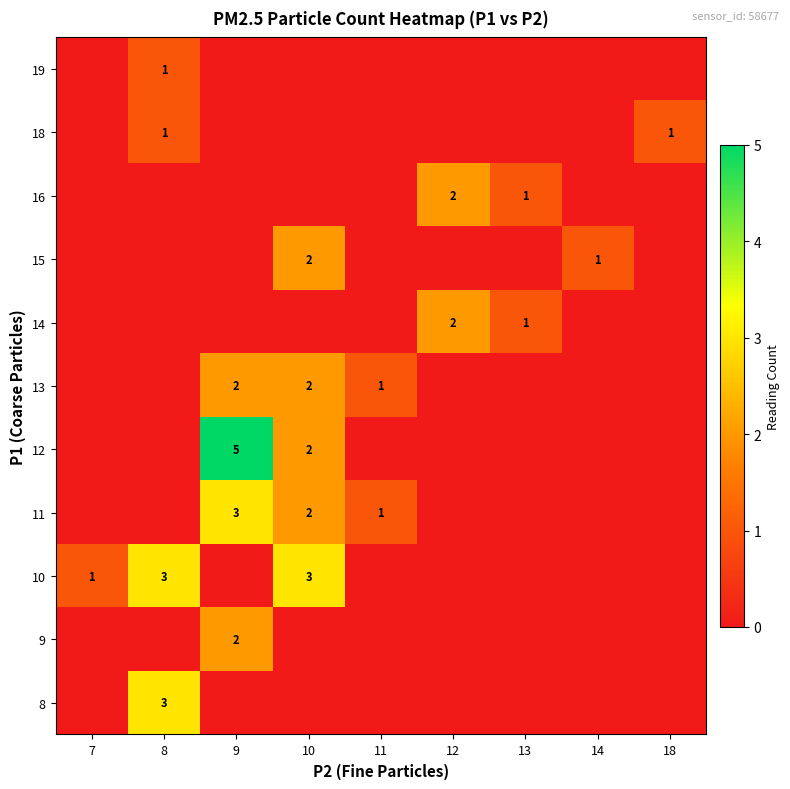

The value of 13 at 11 is 0. True or false?

False